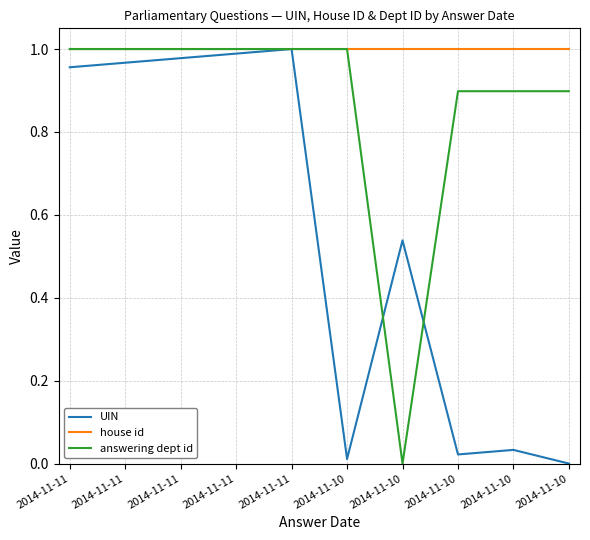

What is the difference between the maximum and second lowest values in the UIN series?

1.0